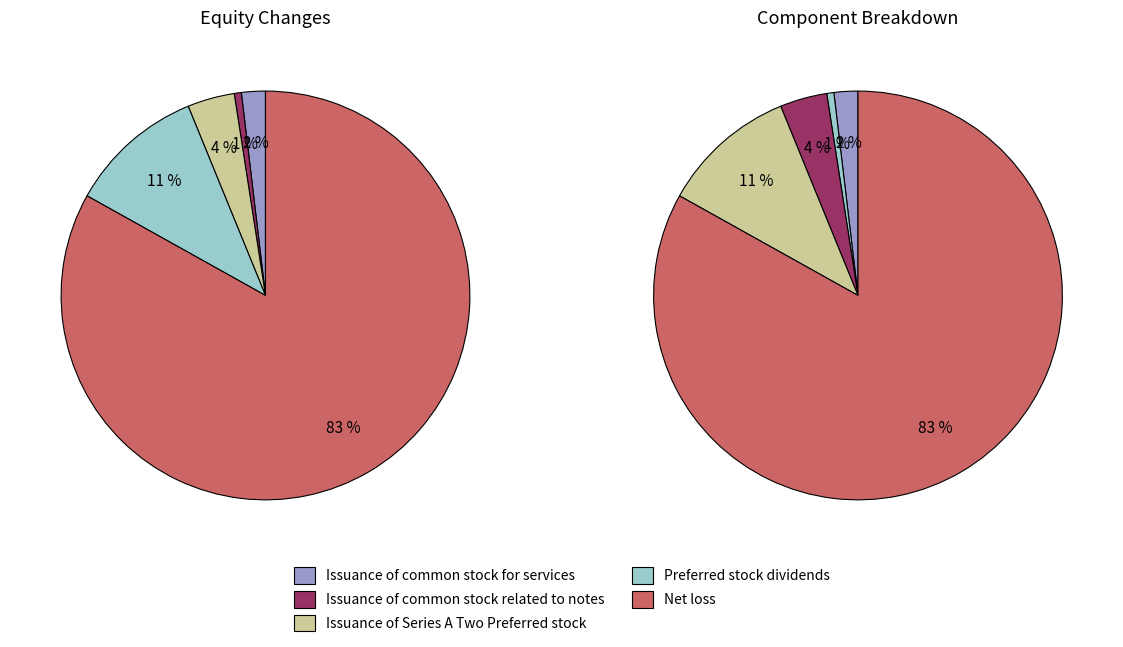

True or false: Issuance of Series A Two Preferred stock accounts for 19% of the total.

False